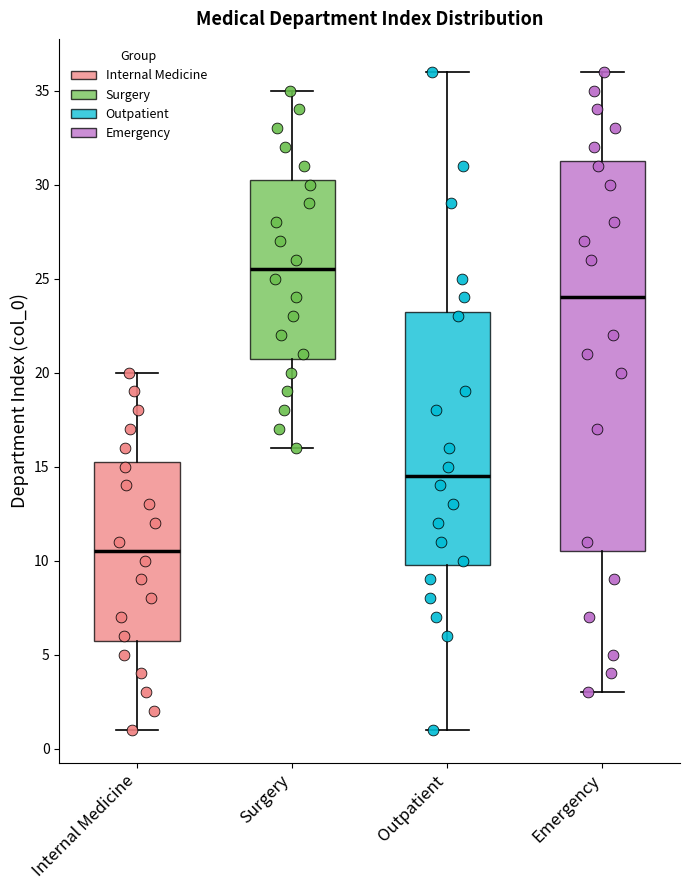

Where does the median line of the box for Internal Medicine sit on the y-axis? The values are not printed on the chart, so give them approximately, as read against the axis.

10.5